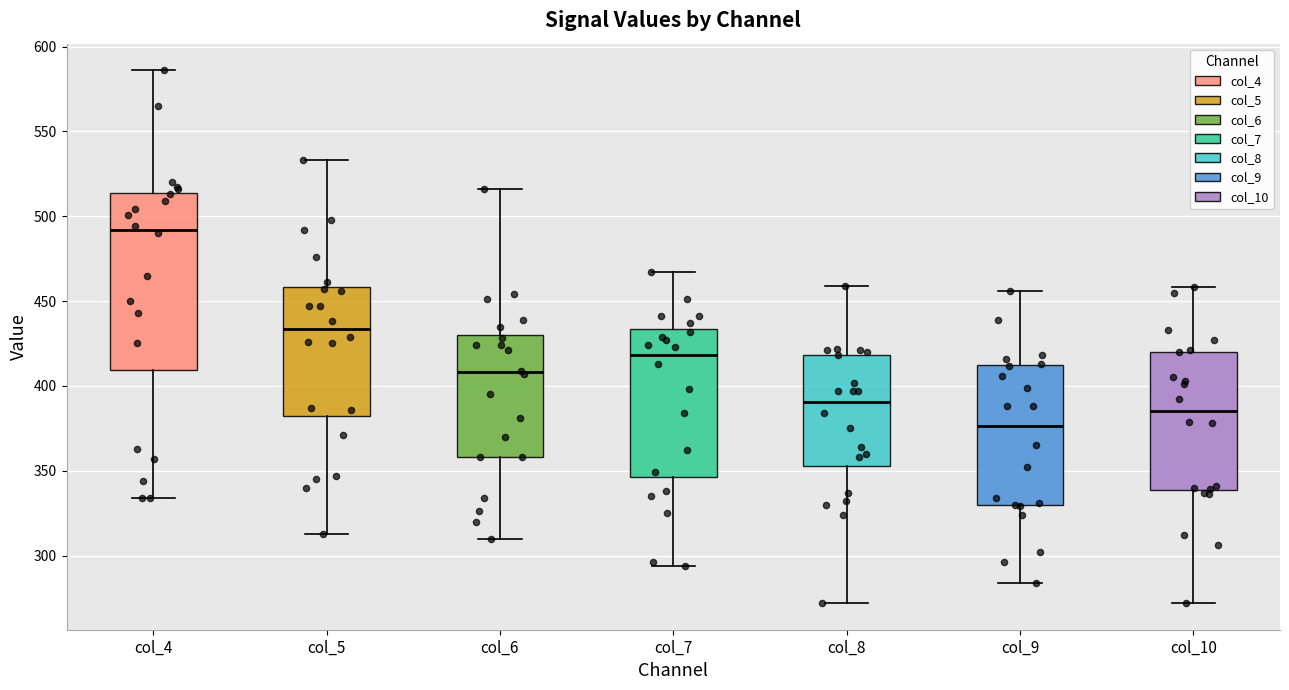

Comparing the boxes themselves (not the whiskers), which one is the tallest?

col_4